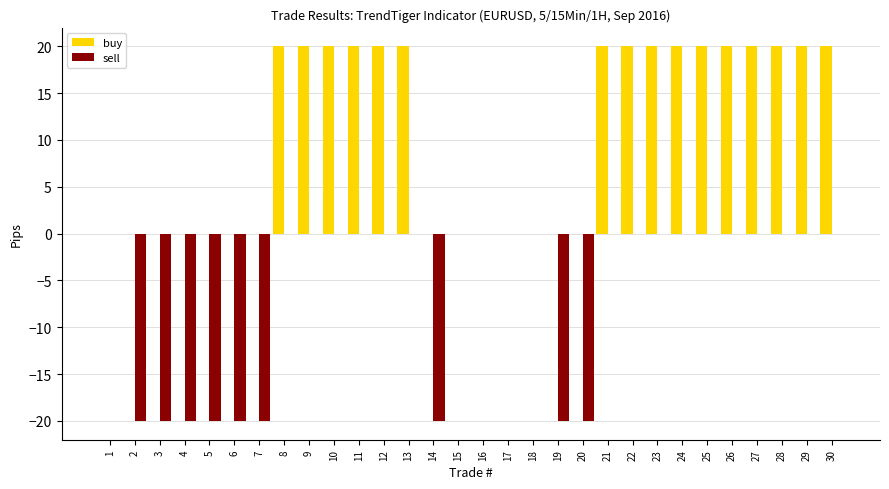

What is the greatest value displayed?

20